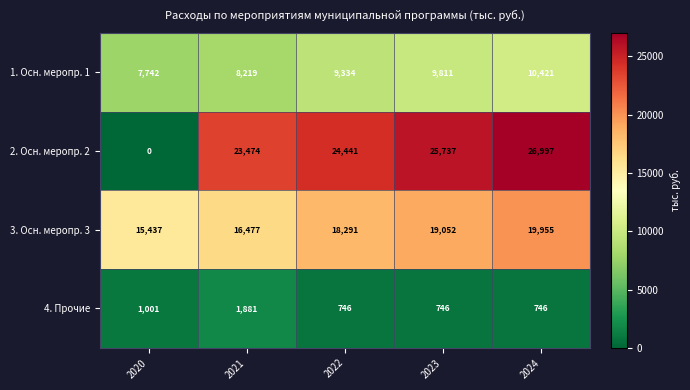

What is the minimum value for 4. Прочие?

746